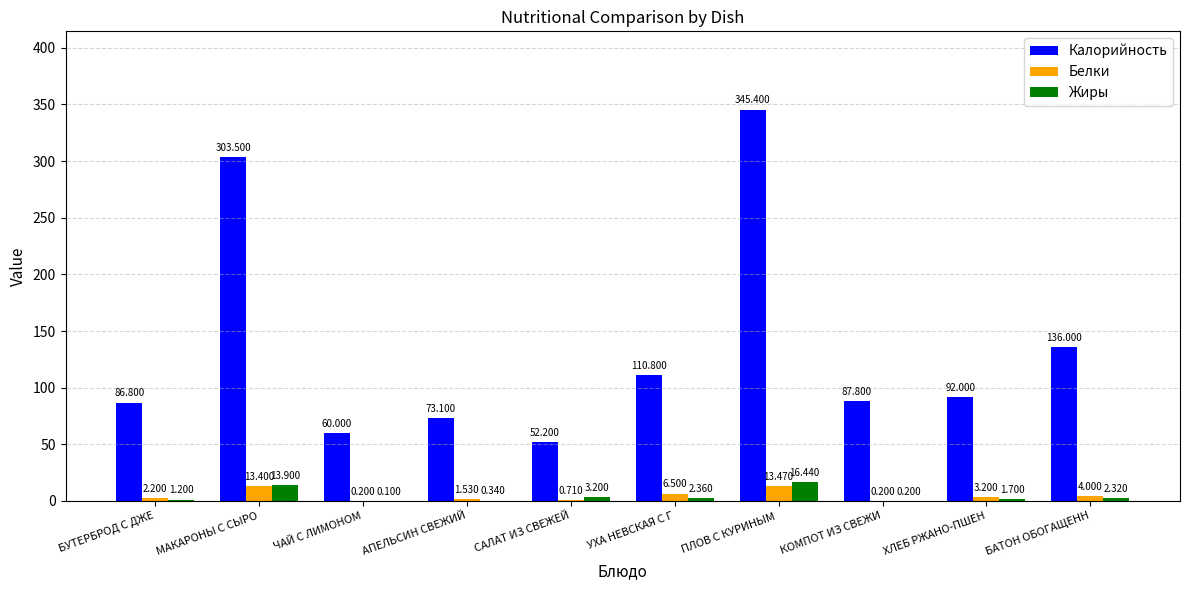

How many categories are shown in the chart?

10